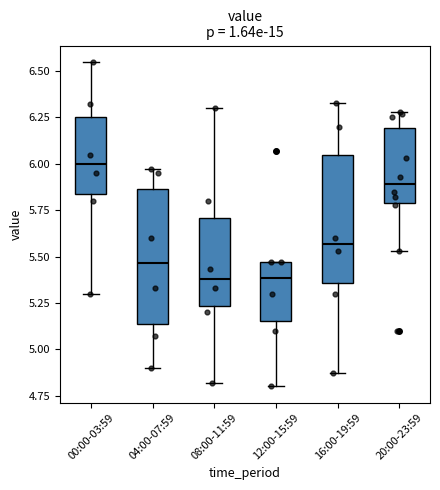

Where is the lower edge of the box for 12:00-15:59 on the y-axis? The values are not printed on the chart, so give them approximately, as read against the axis.

5.15